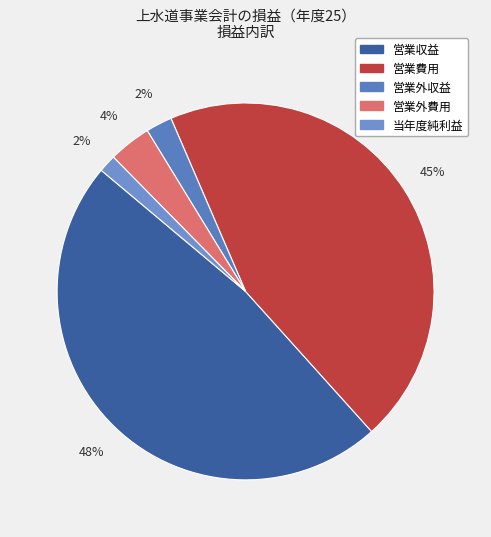

Count the number of slices in the pie.

5